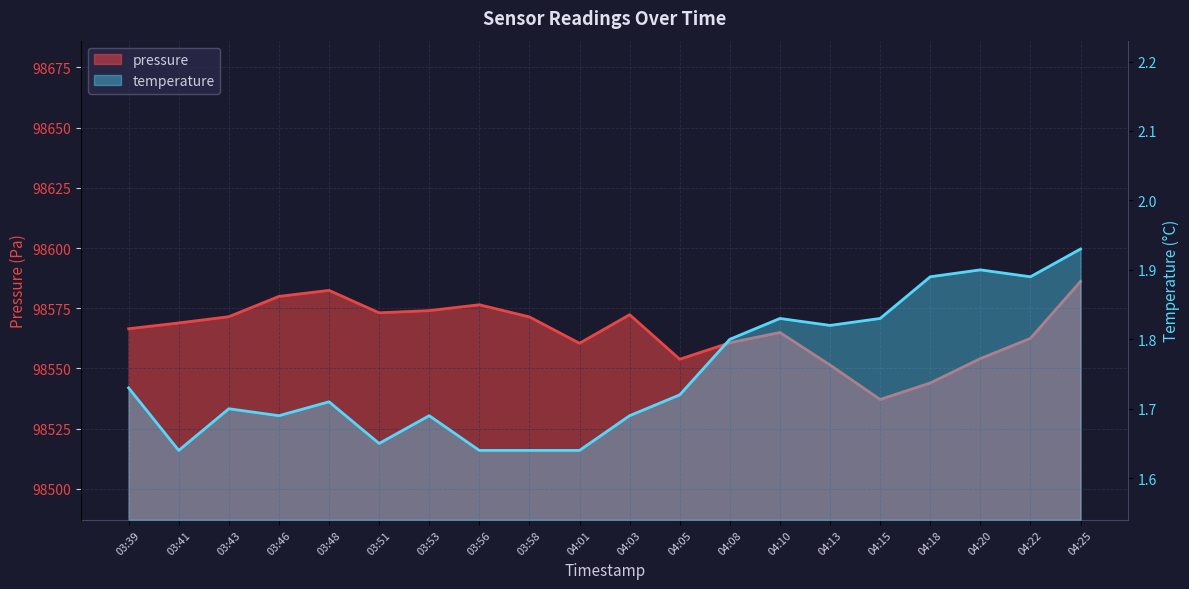

In pressure, how many points are lower than both neighbors (excluding endpoints)?

4